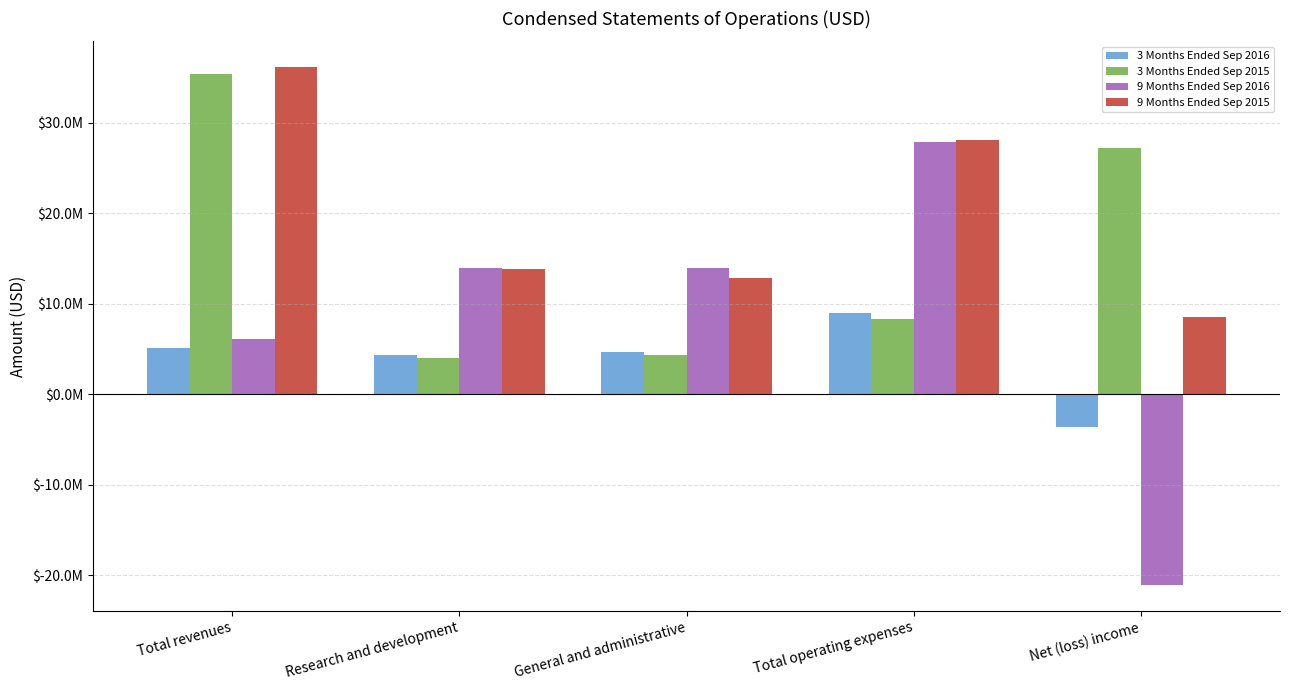

Which series has the largest total across all categories?

9 Months Ended Sep 2015